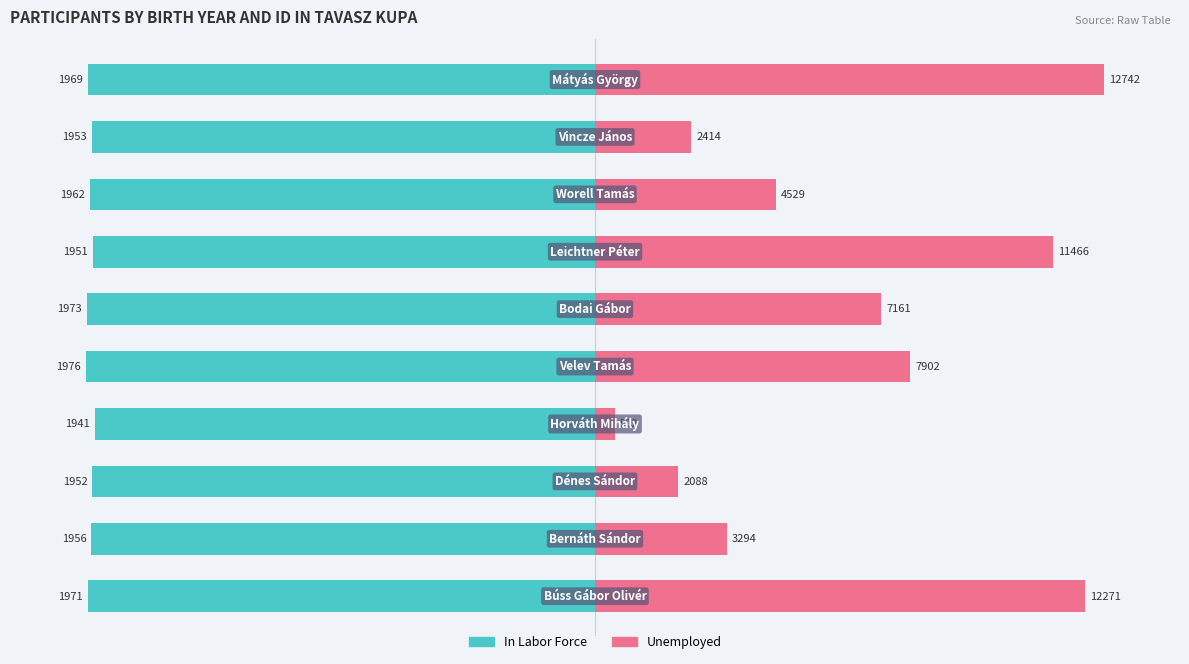

What value does the In Labor Force series have at 3?

-98.2